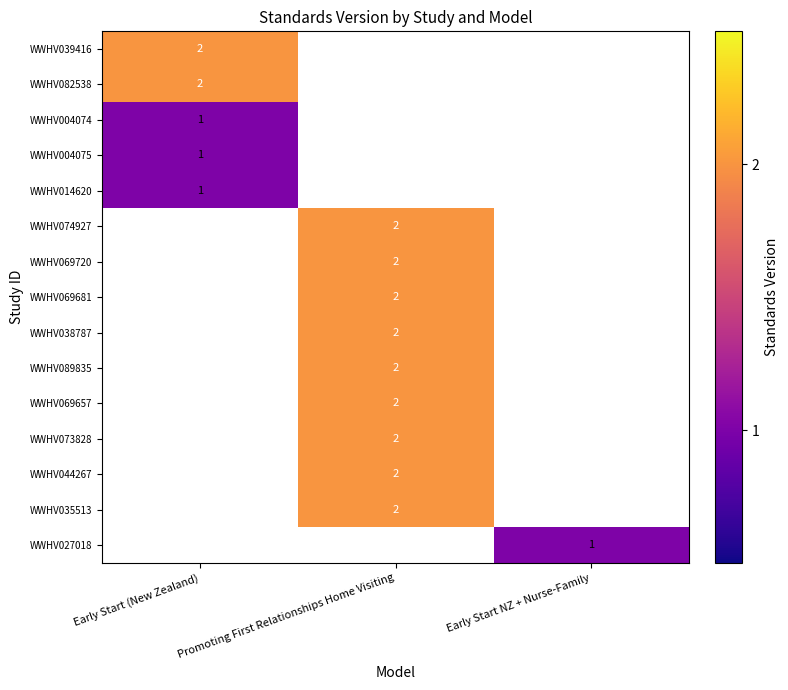

The value of WWHV073828 at Promoting First Relationships Home Visiting is 2. True or false?

True